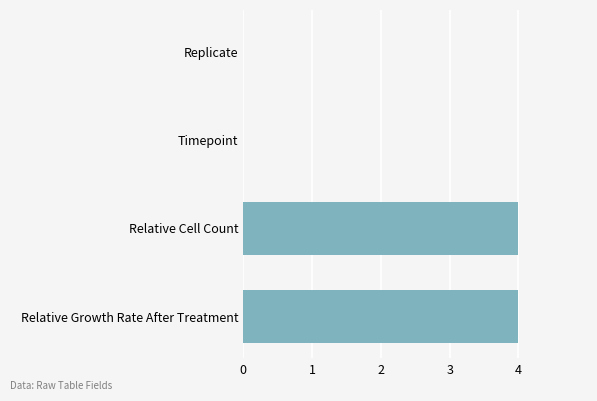

What is the change in value from Replicate to Relative Growth Rate After Treatment?

+4